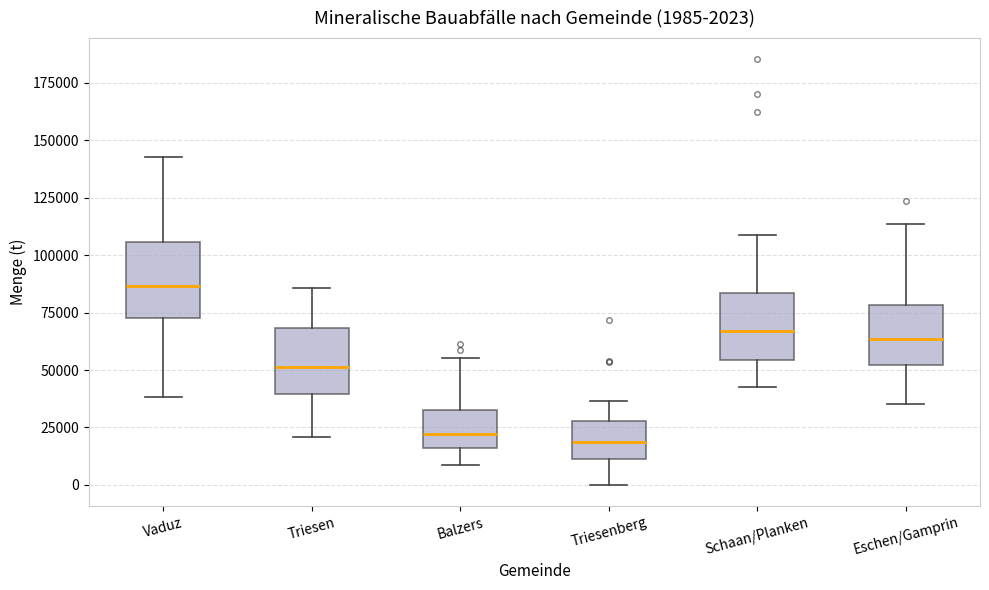

Which box has the highest median line?

Vaduz